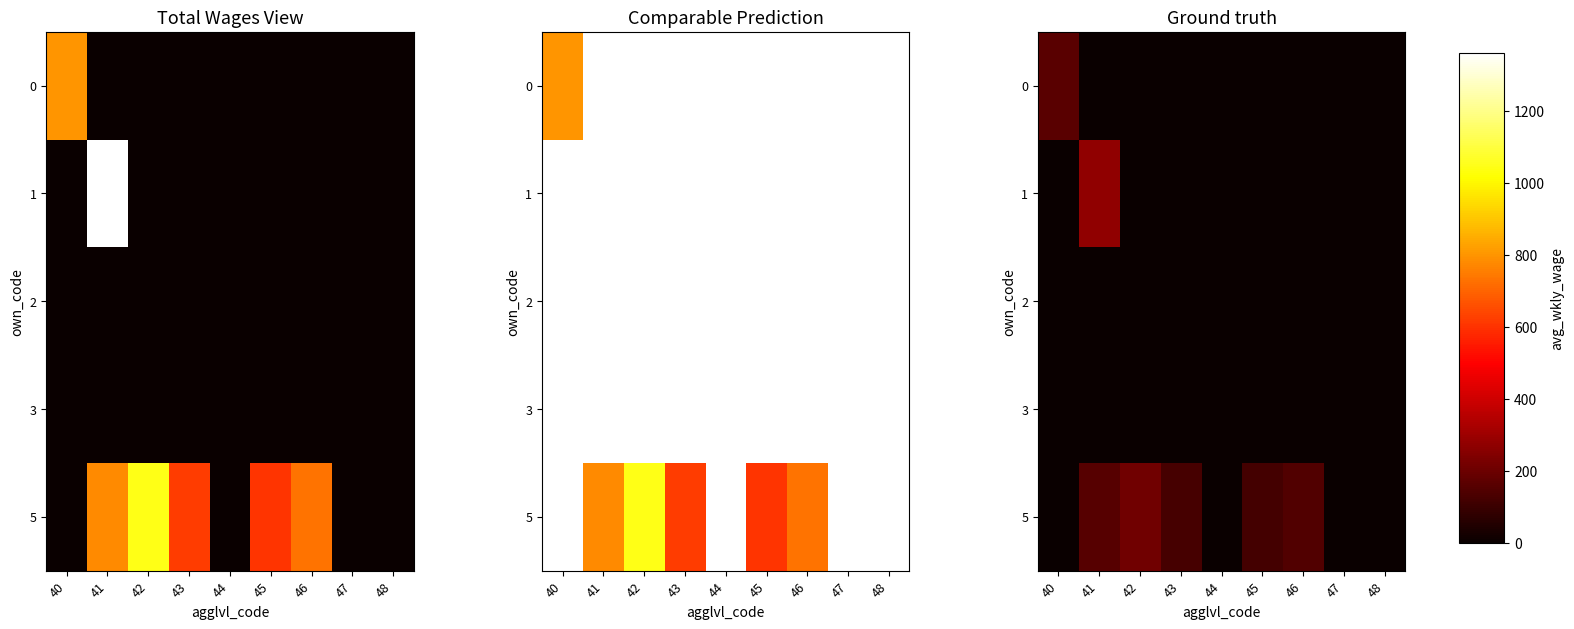

What is the difference between the maximum and minimum values in the 5 series?

1044